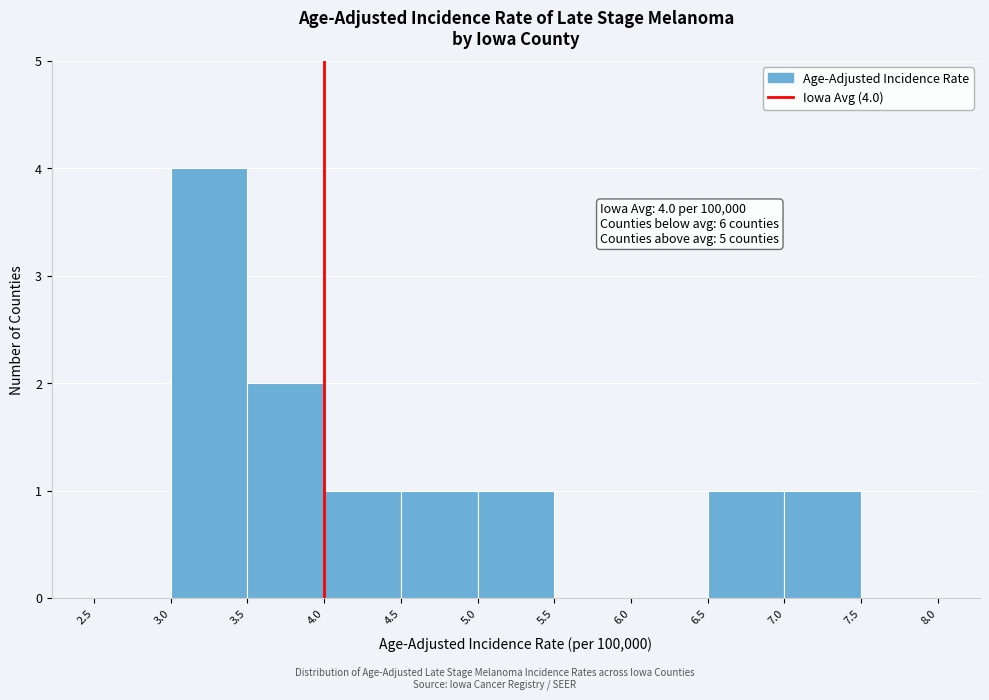

Over which range of the x-axis is the bar tallest?

3.0 to 3.5